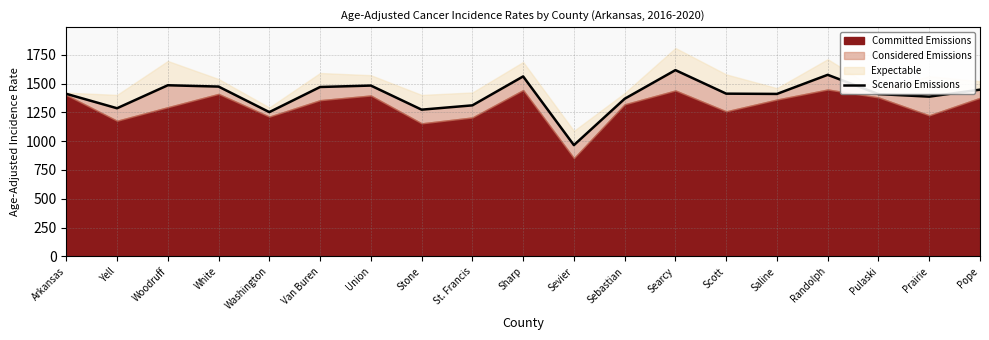

The chart shows a value of 609.2 at Saline. True or false?

False